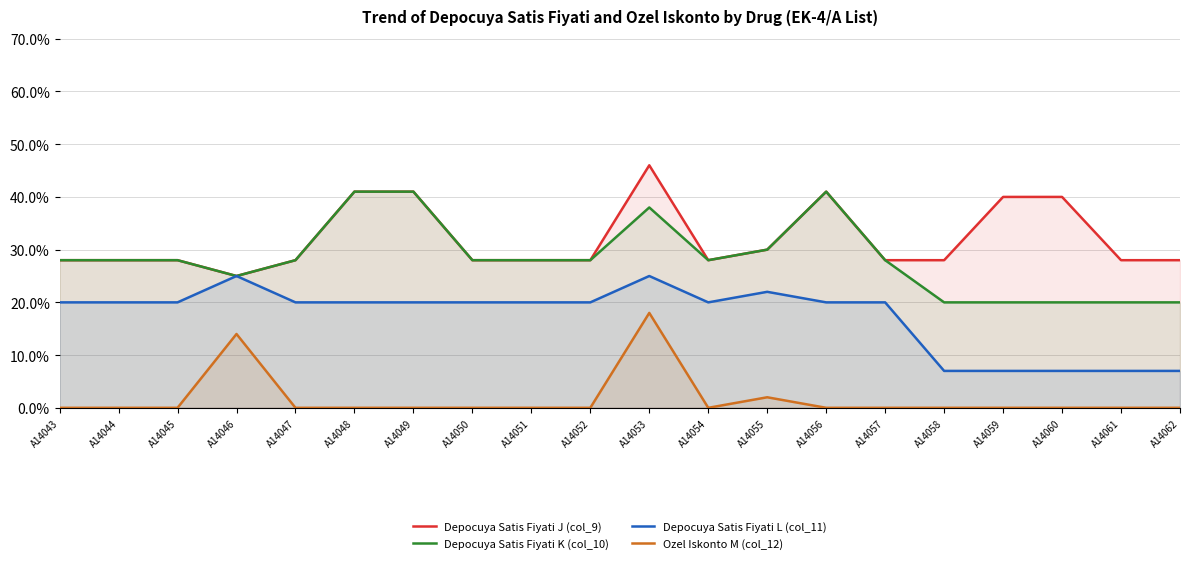

At how many categories does at least one series exceed 31?

6